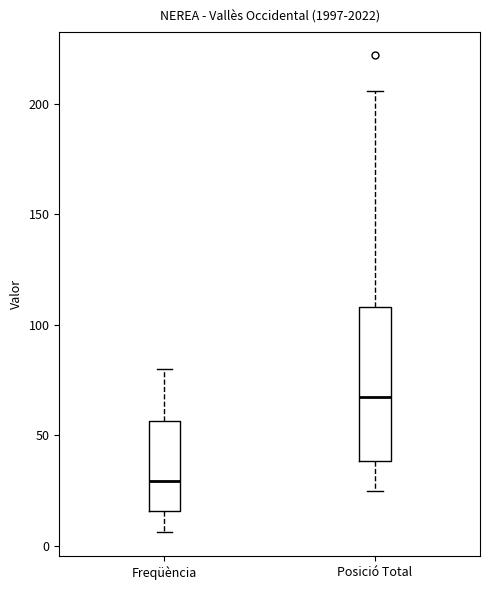

Which box is the tallest, from its lower edge to its upper edge?

Posició Total